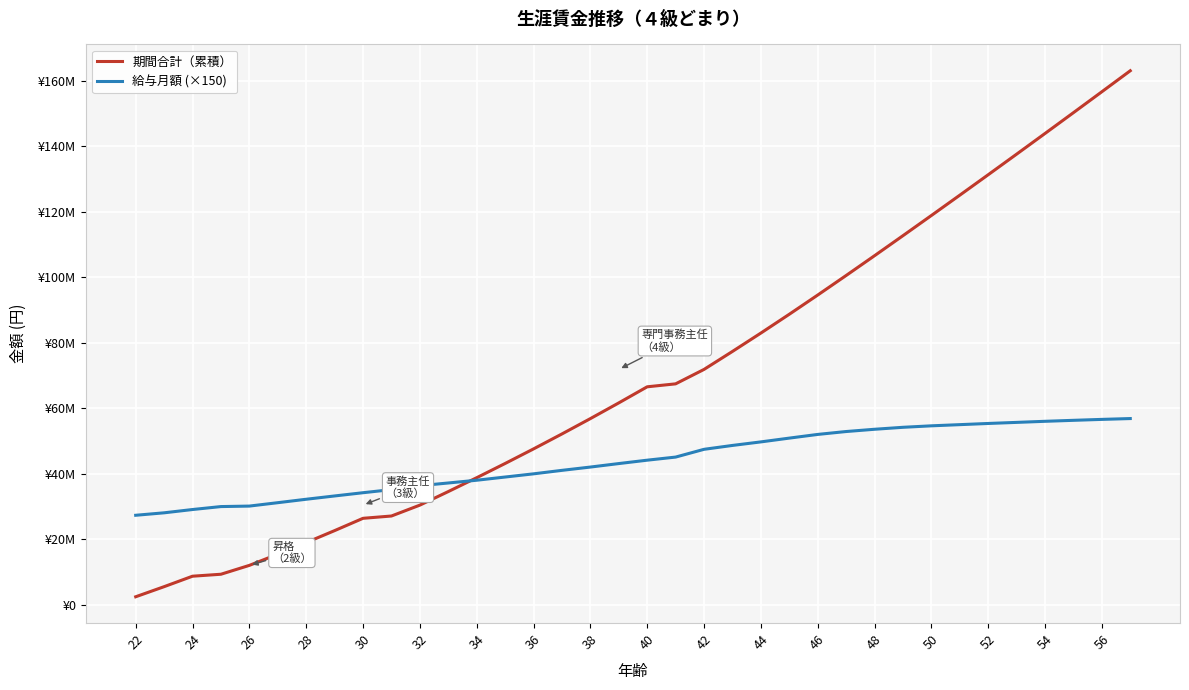

True or false: 期間合計（累積） has more than 2 interior local peaks.

False